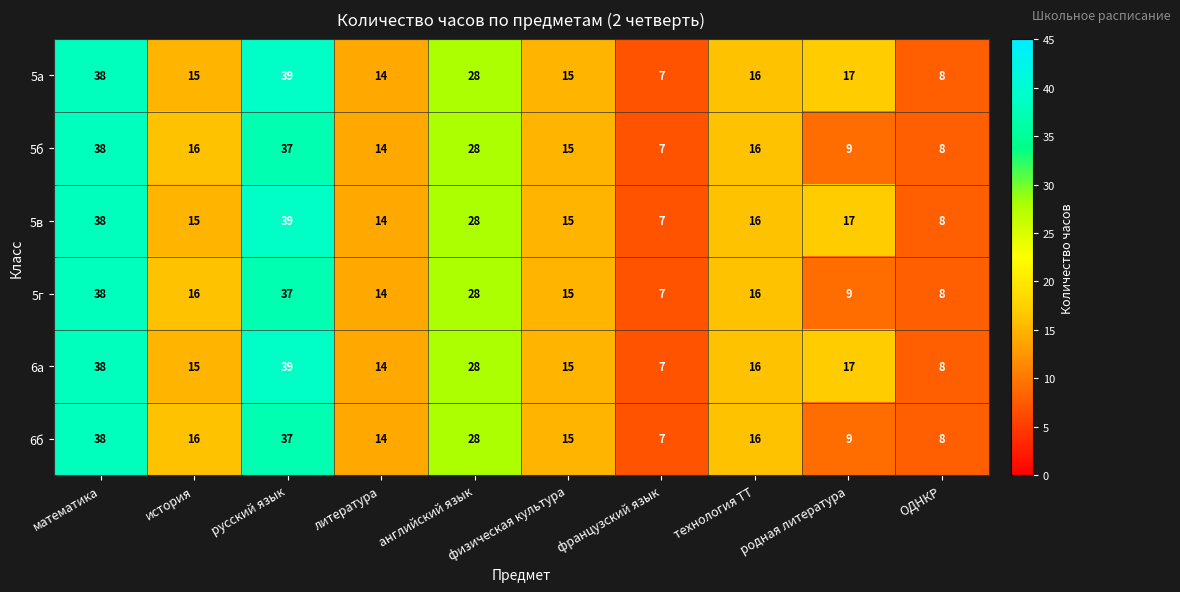

How many categories are shown in the chart?

10